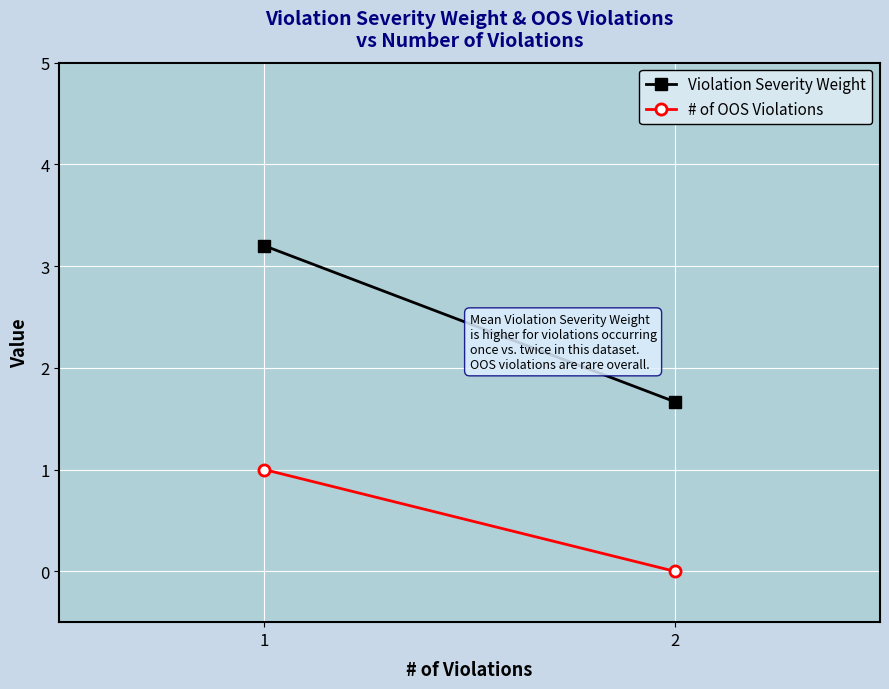

List the series in order of their overall mean, lowest first.

# of OOS Violations, Violation Severity Weight